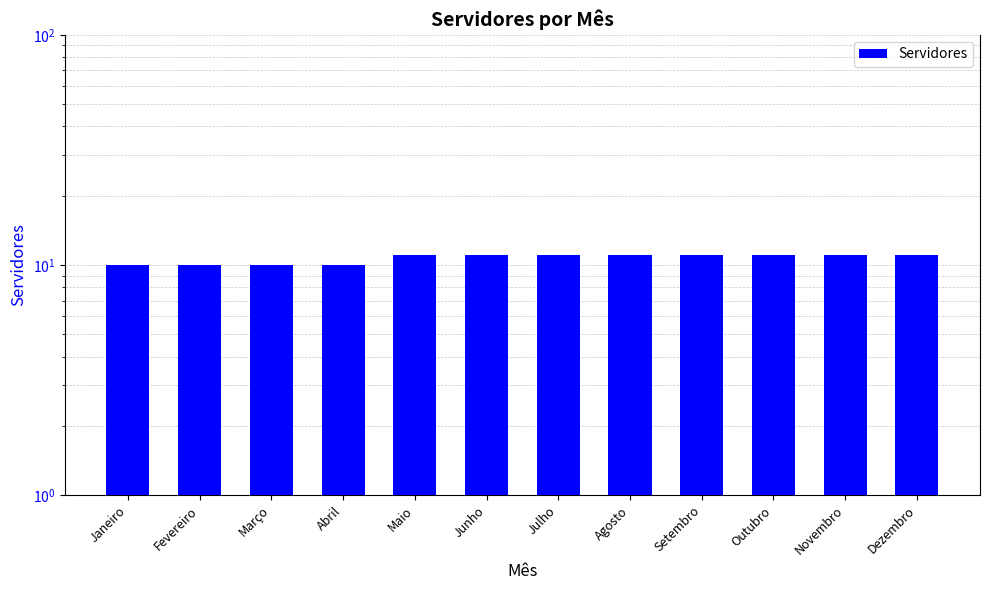

What is the sum of the values at Janeiro and Junho?

21